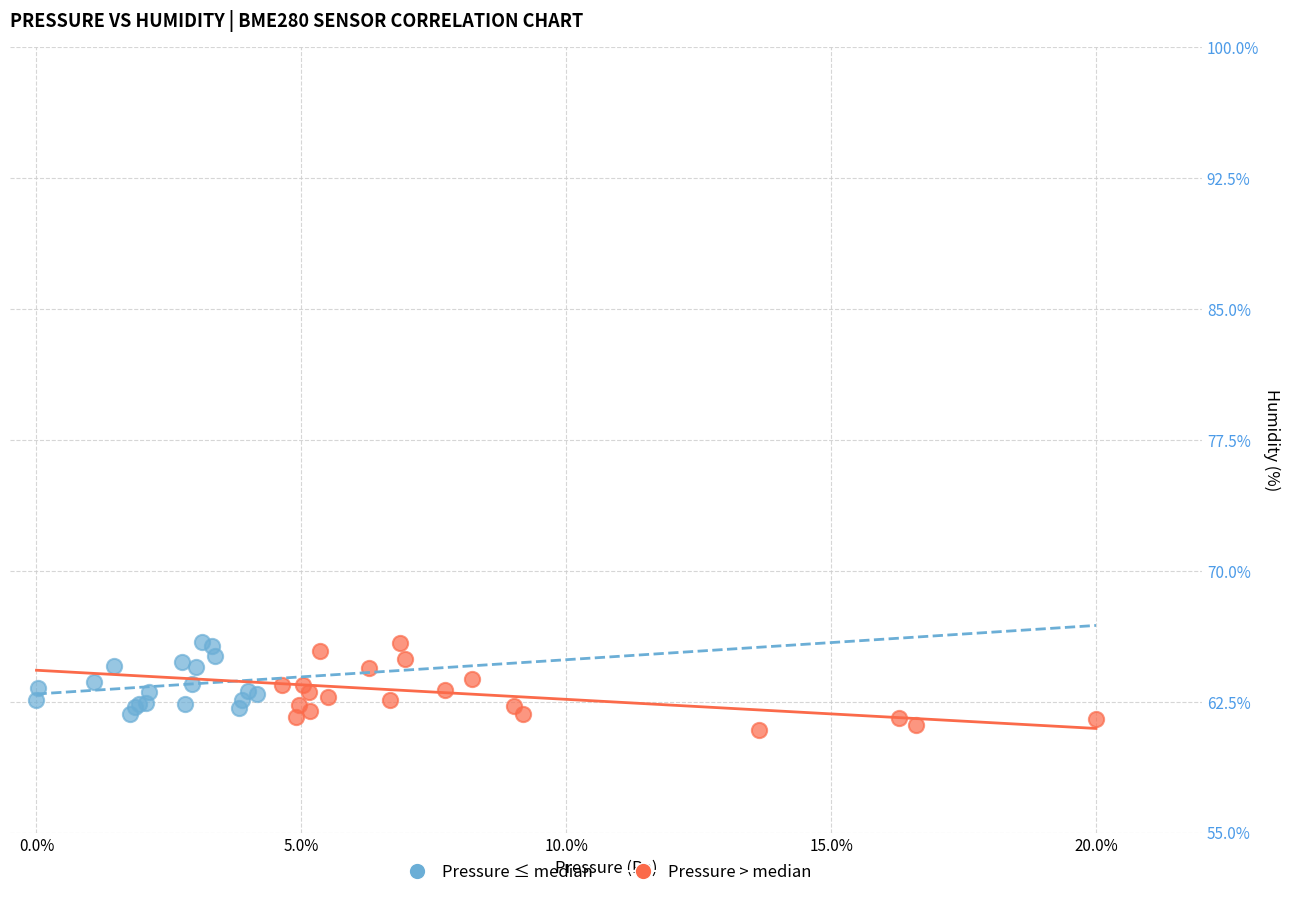

Which series contains the lowest Y value?

Pressure > median